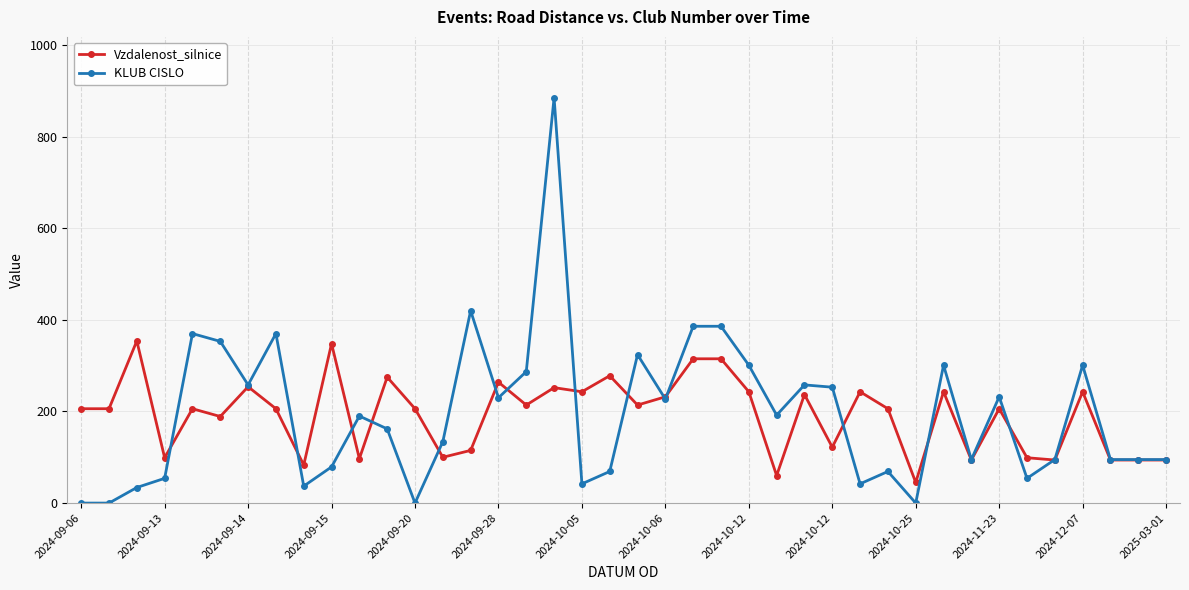

Which series has the widest spread of values?

KLUB CISLO